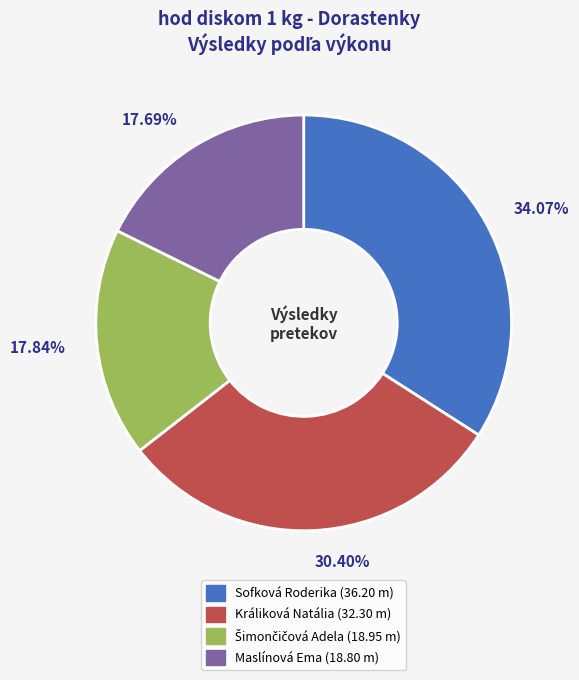

Approximately how many times larger is the value at Sofková Roderika (36.20 m) compared to Maslínová Ema (18.80 m)?

1.9